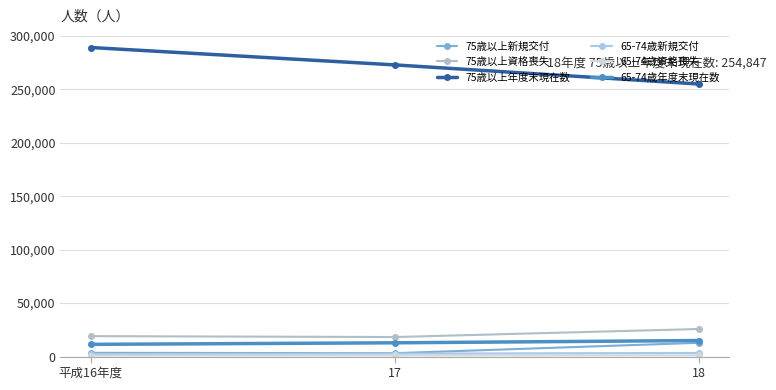

Reading left to right, list all the values displayed in this chart.

75歳以上新規交付: 3506	3179	12886
75歳以上資格喪失: 19116	18278	25793
75歳以上年度末現在数: 288997	272733	254847
65-74歳新規交付: 2369	2746	3422
65-74歳資格喪失: 1006	1116	1162
65-74歳年度末現在数: 11438	12881	15013